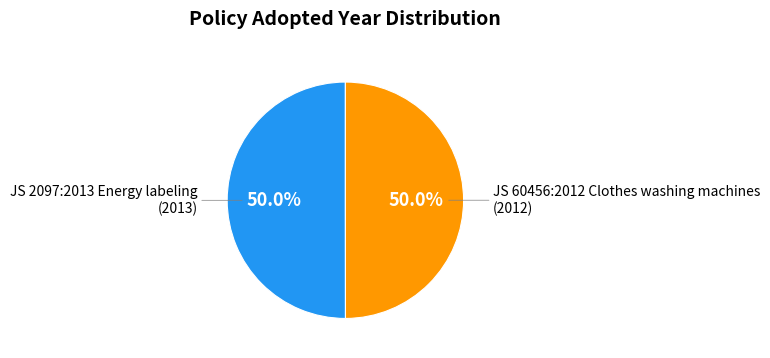

How many segments does this pie chart have?

2